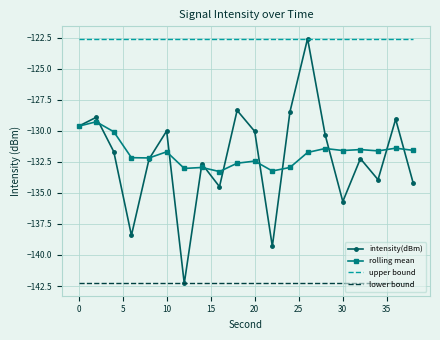

What is the maximum value for upper bound?

-122.6